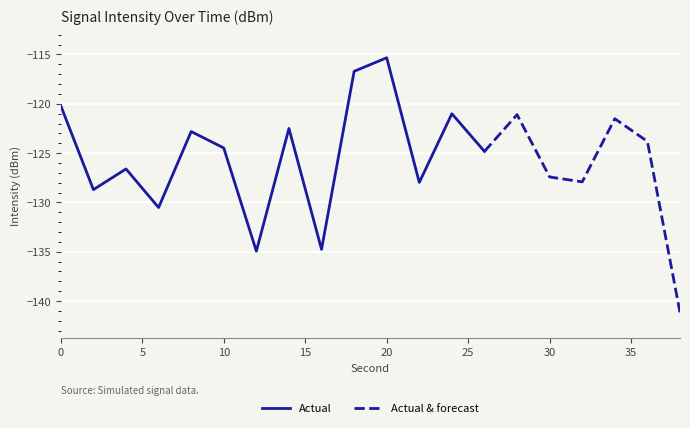

Which series ends up on top after the final intersection of Actual and Actual & forecast?

Actual